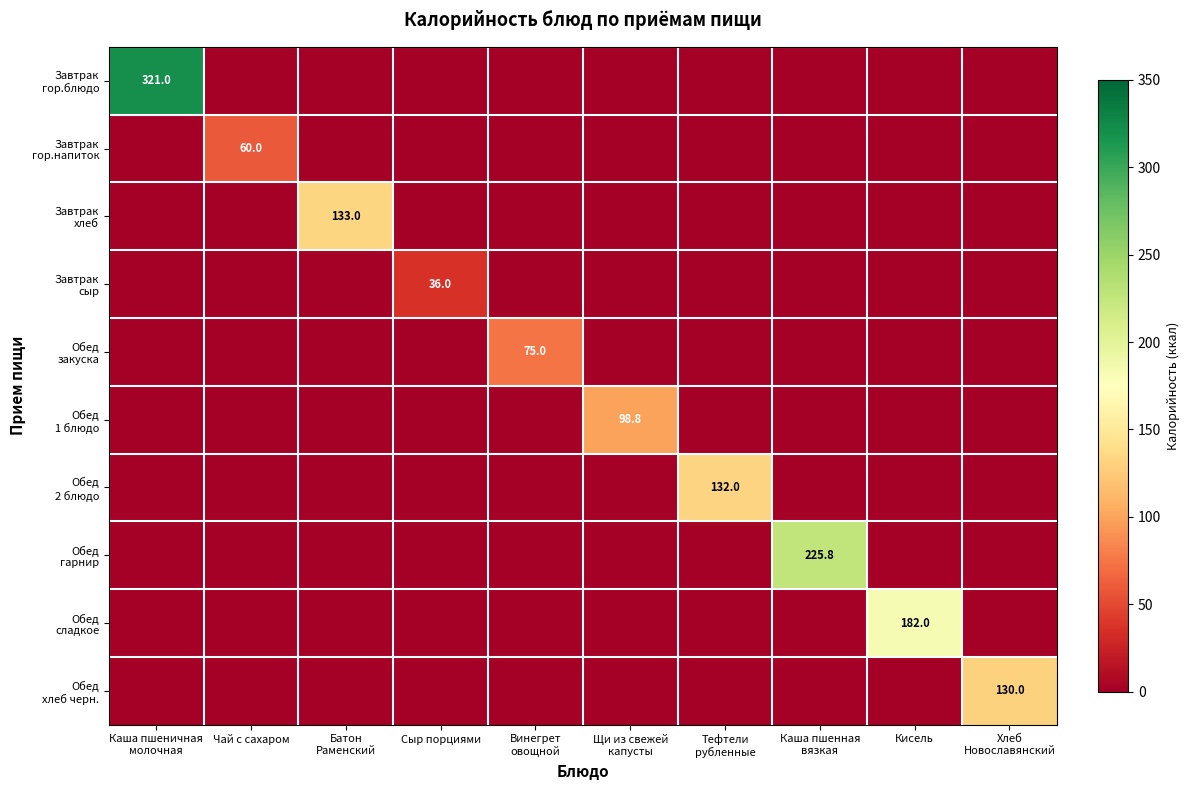

What is the difference between the highest and lowest values at Каша пшеничная
молочная?

321.0